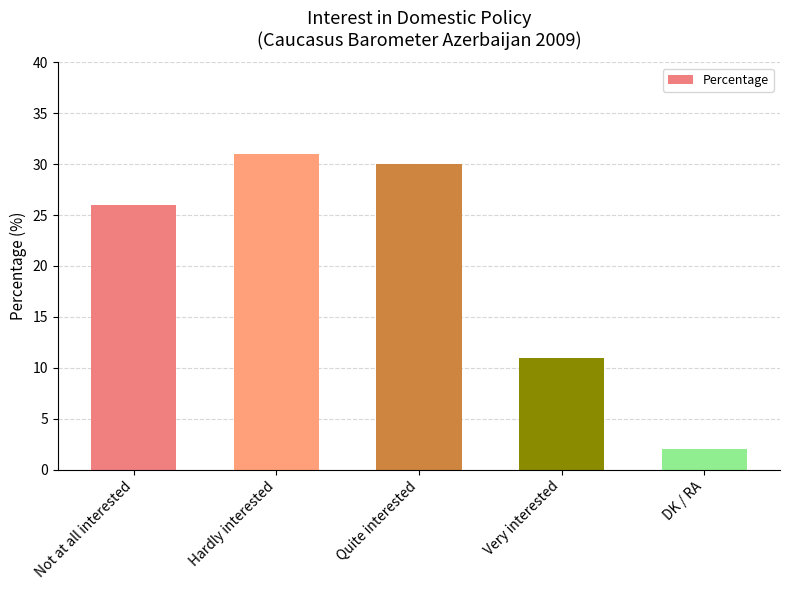

Read the value at Quite interested.

30